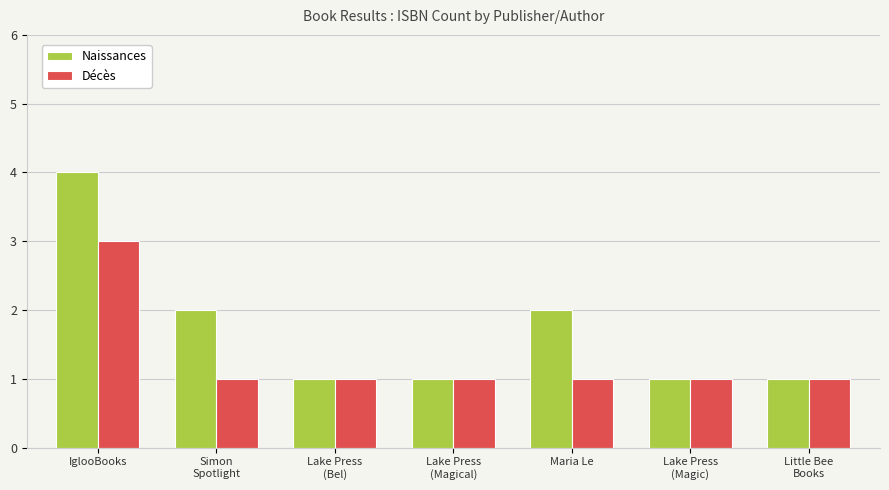

At IglooBooks, list the series in order from smallest to largest.

Décès, Naissances